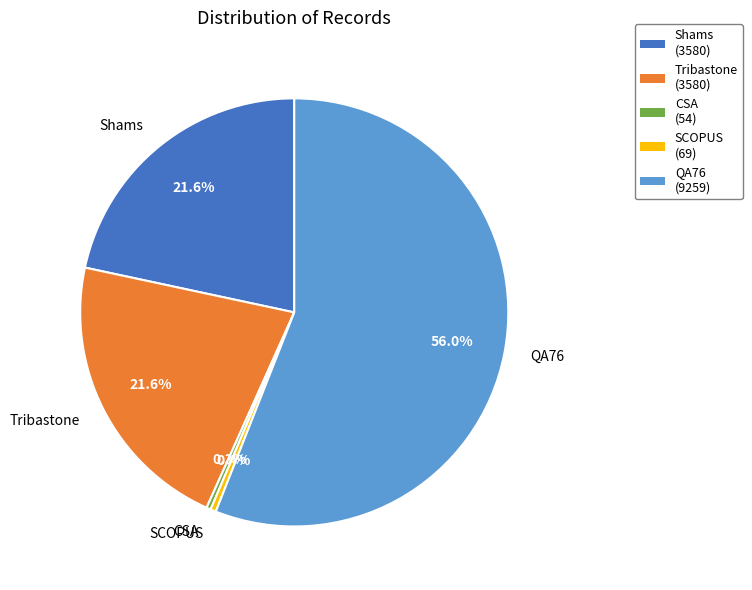

What is the largest slice in the pie chart?

QA76